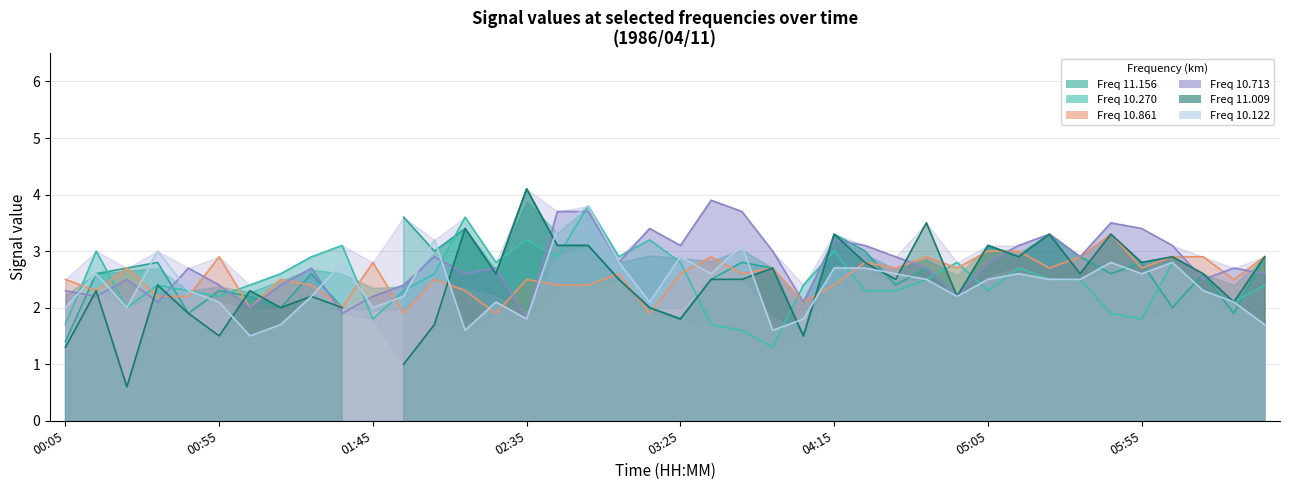

Between 04:35 and 02:15, which is larger?

02:15